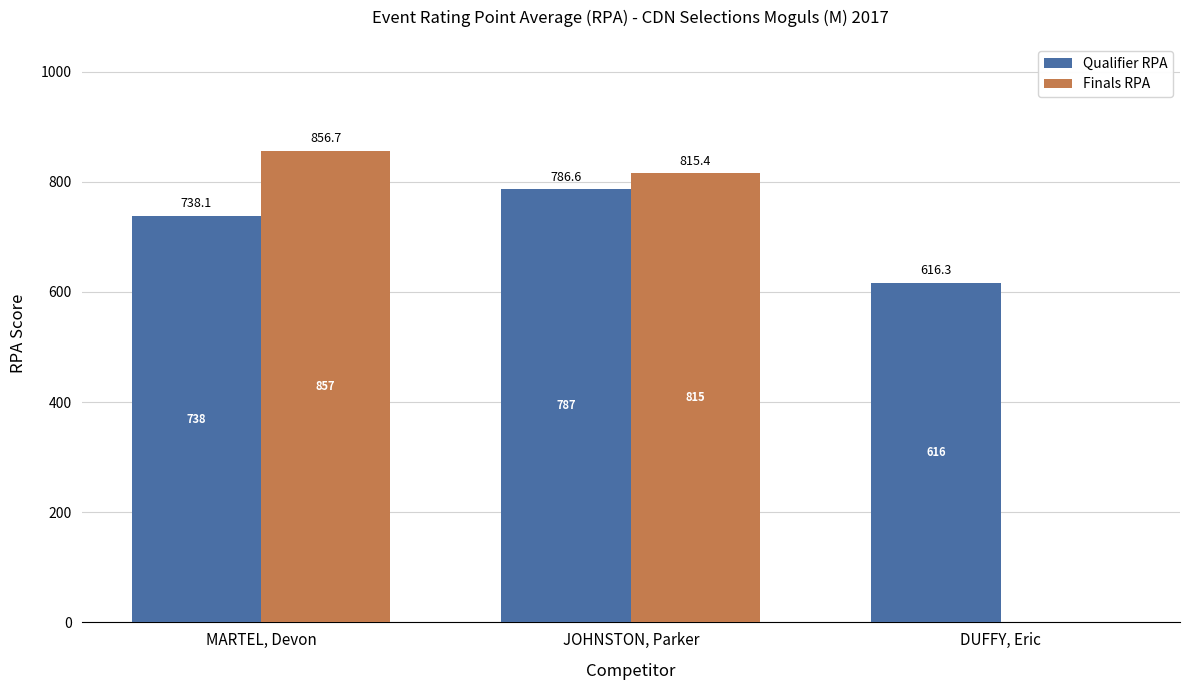

Which series has the widest spread of values?

Finals RPA